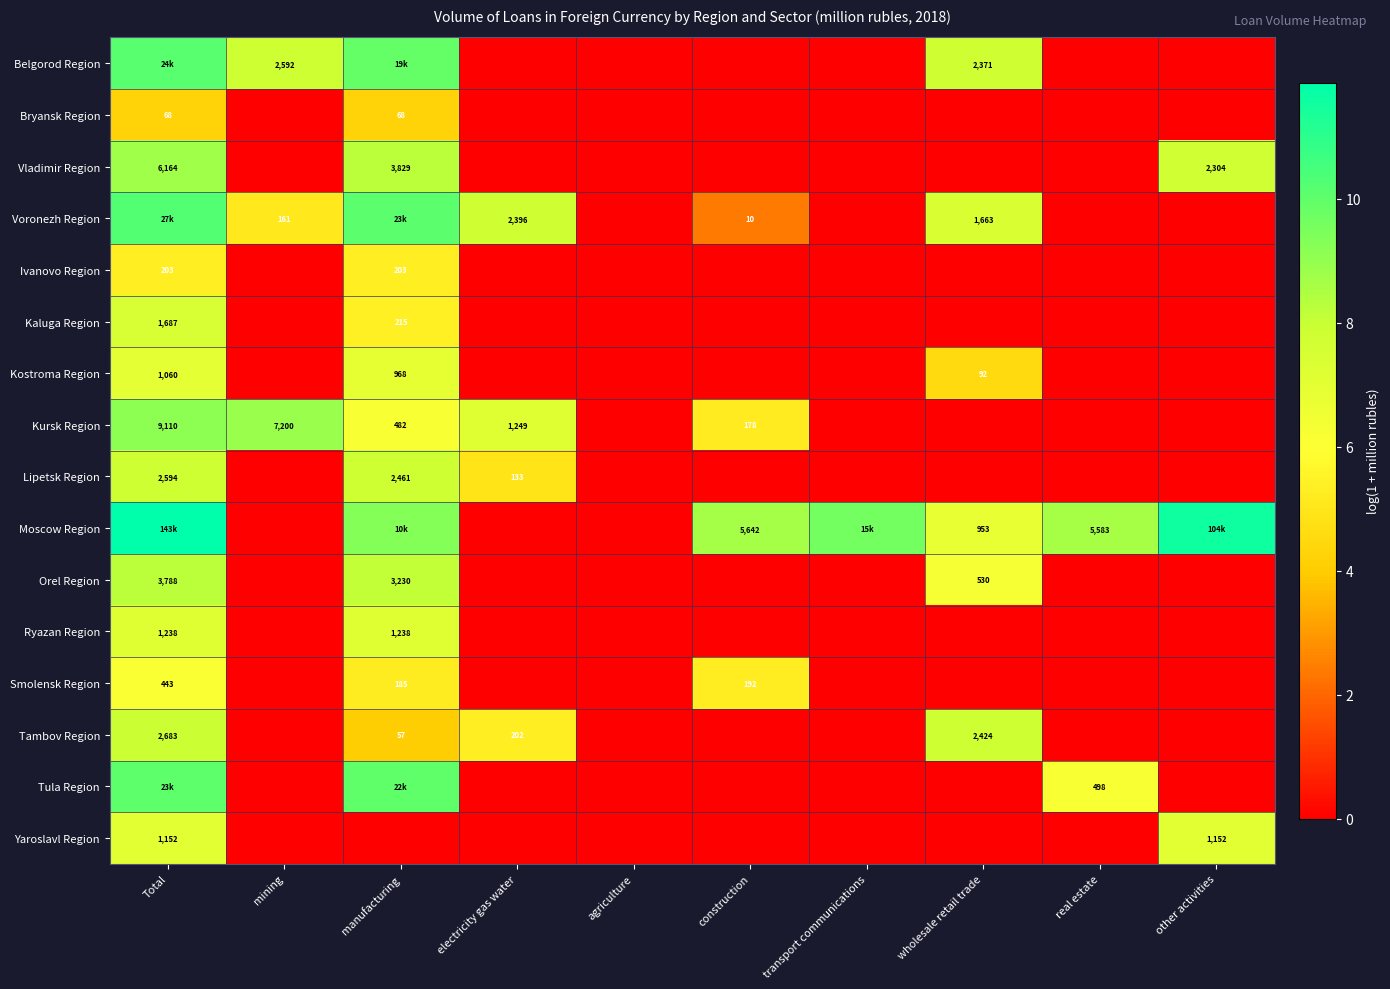

What is the total value across all series at Total?

128.3